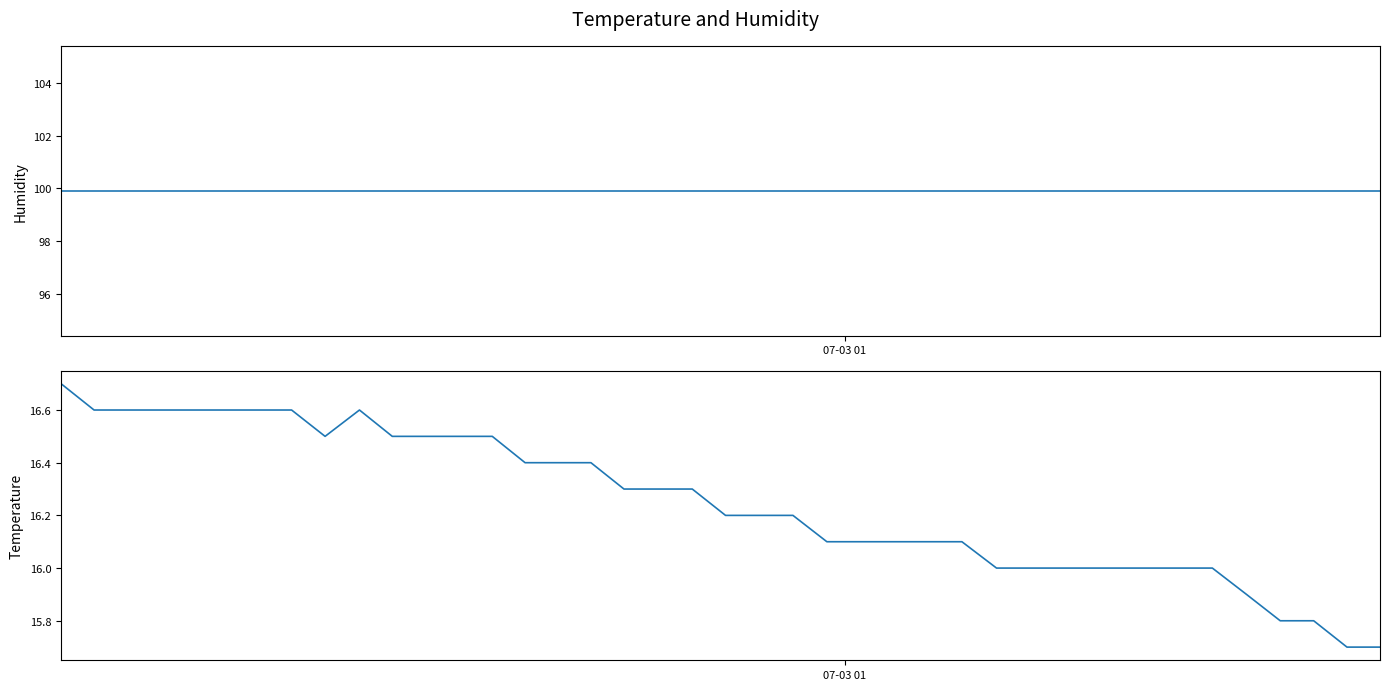

What is the average value of the humidity series?

99.9